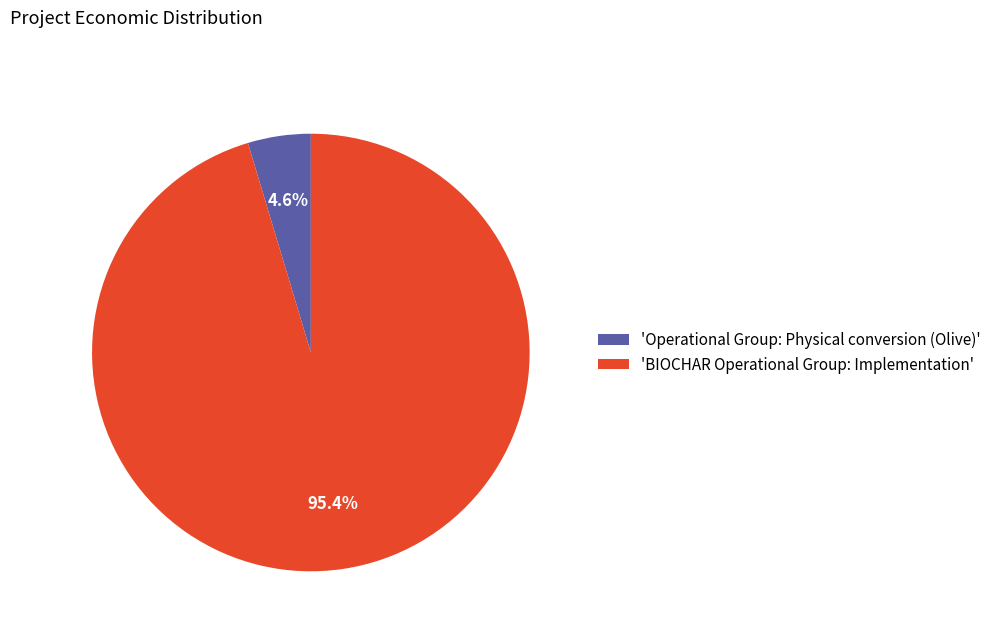

Rank the categories by value from lowest to highest.

'Operational Group: Physical conversion (Olive)', 'BIOCHAR Operational Group: Implementation'